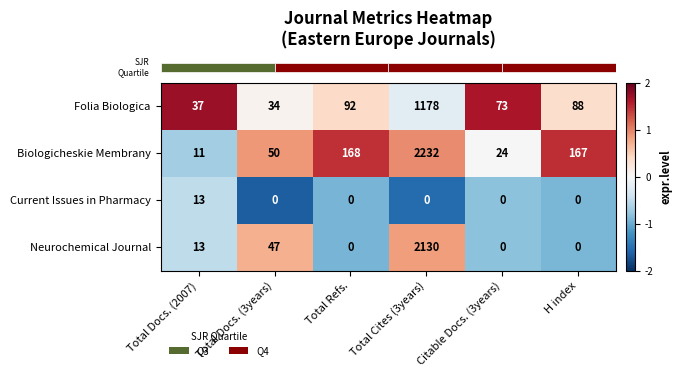

At which category is the sum across all series the highest?

Total Cites (3years)